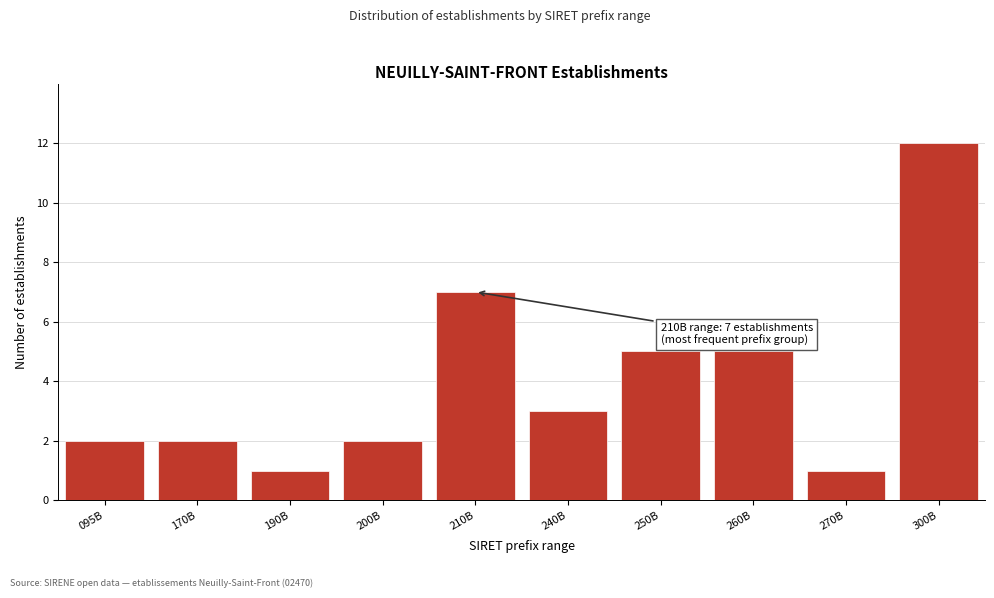

Reading left to right, transcribe all the data shown in this chart.

095B=2	170B=2	190B=1	200B=2	210B=7	240B=3	250B=5	260B=5	270B=1	300B=12